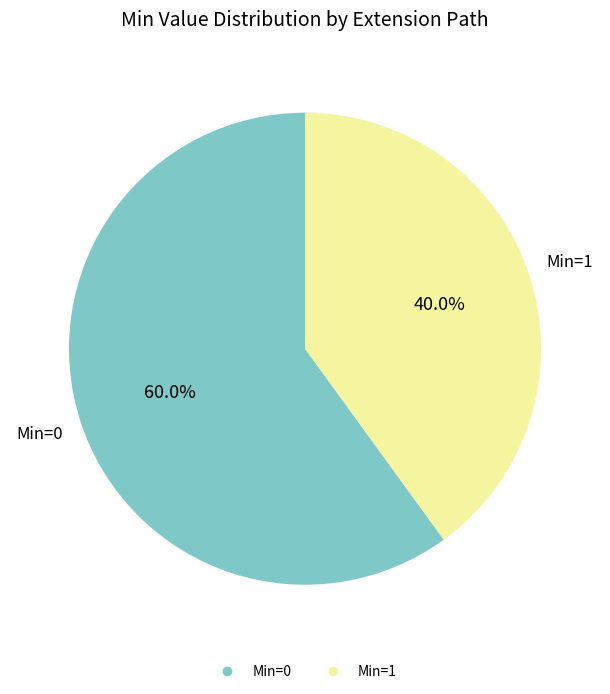

Does any single category account for the majority?

Yes